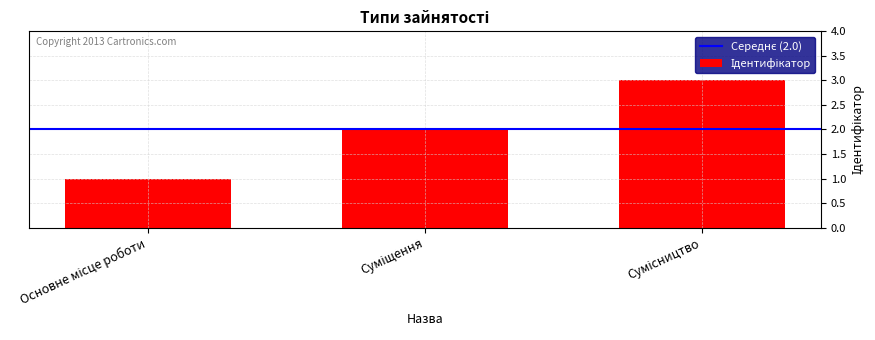

Count the values in the range 1 to 3.

3